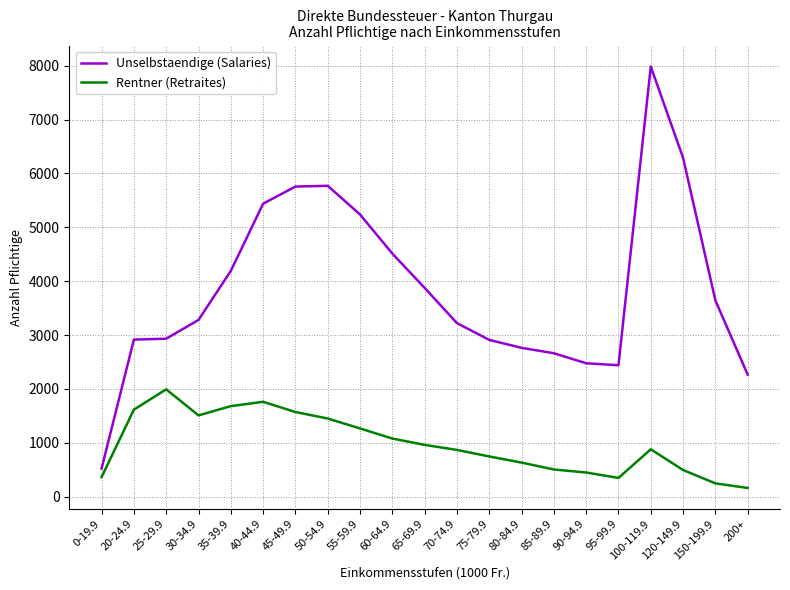

What is the total value across all series at 35-39.9?

5870